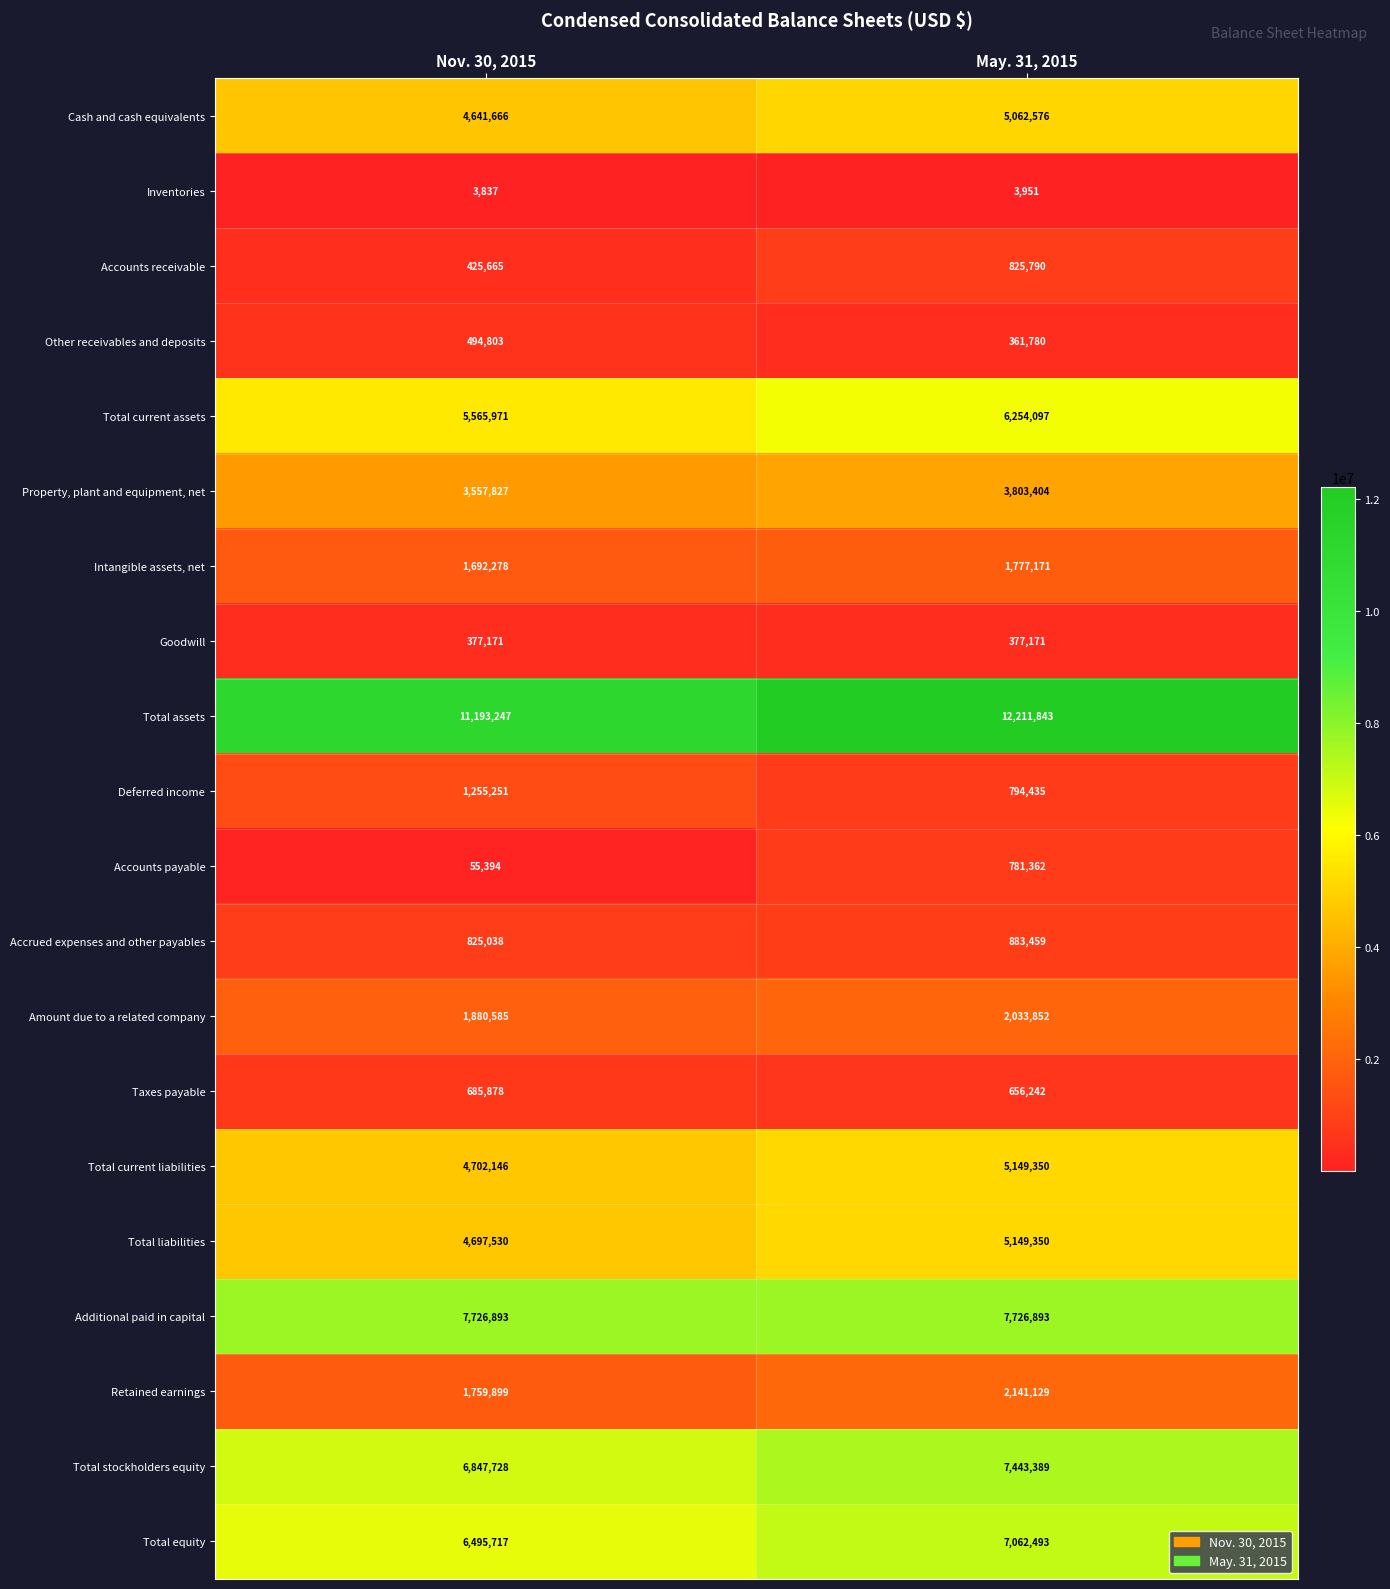

The Total assets series shows 11193247 at Nov. 30, 2015. True or false?

True